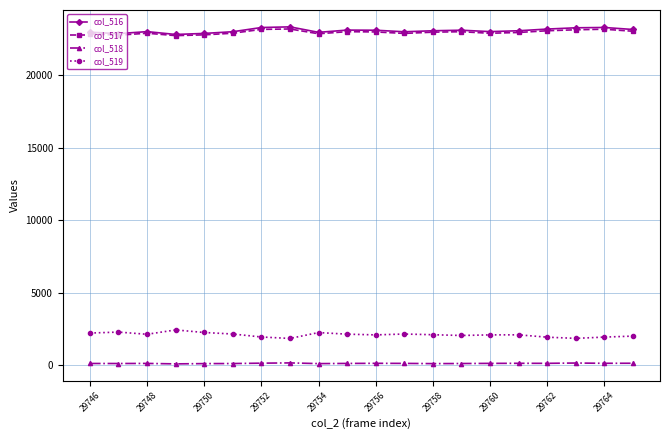

At how many categories does at least one series exceed 20013?

20